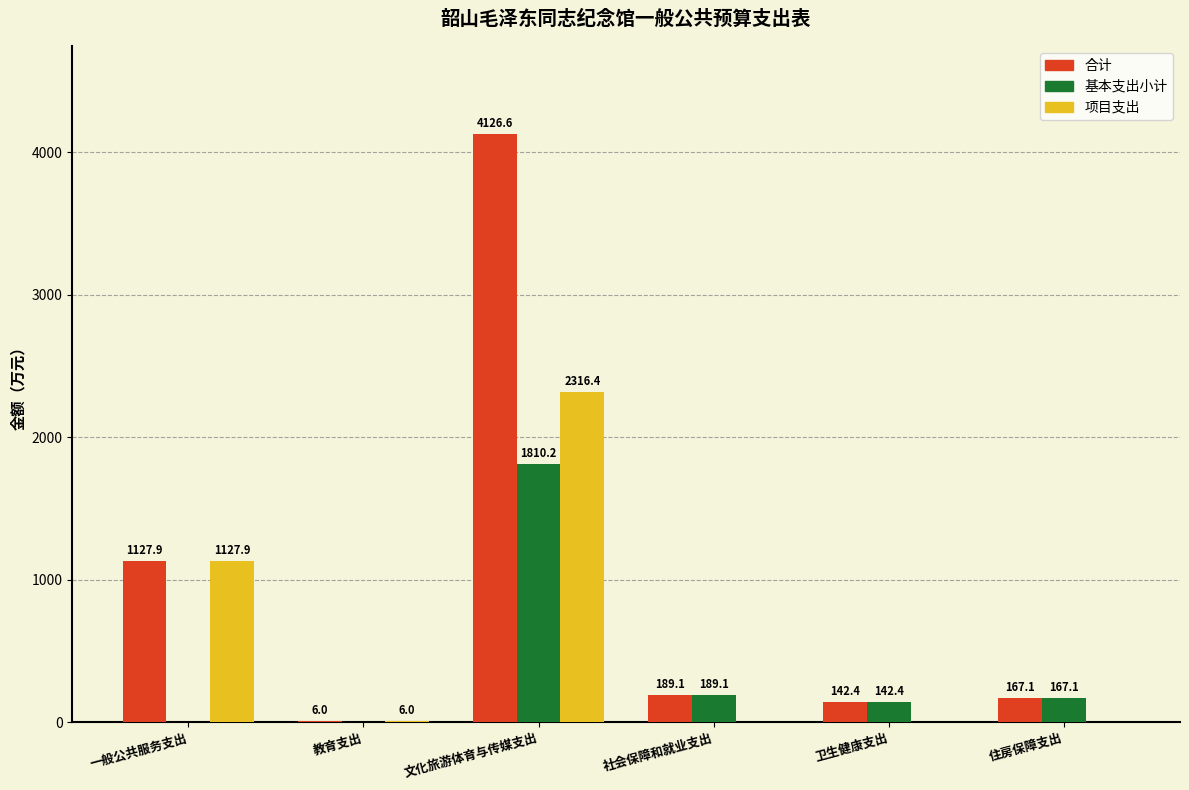

What is the greatest value displayed?

4126.6